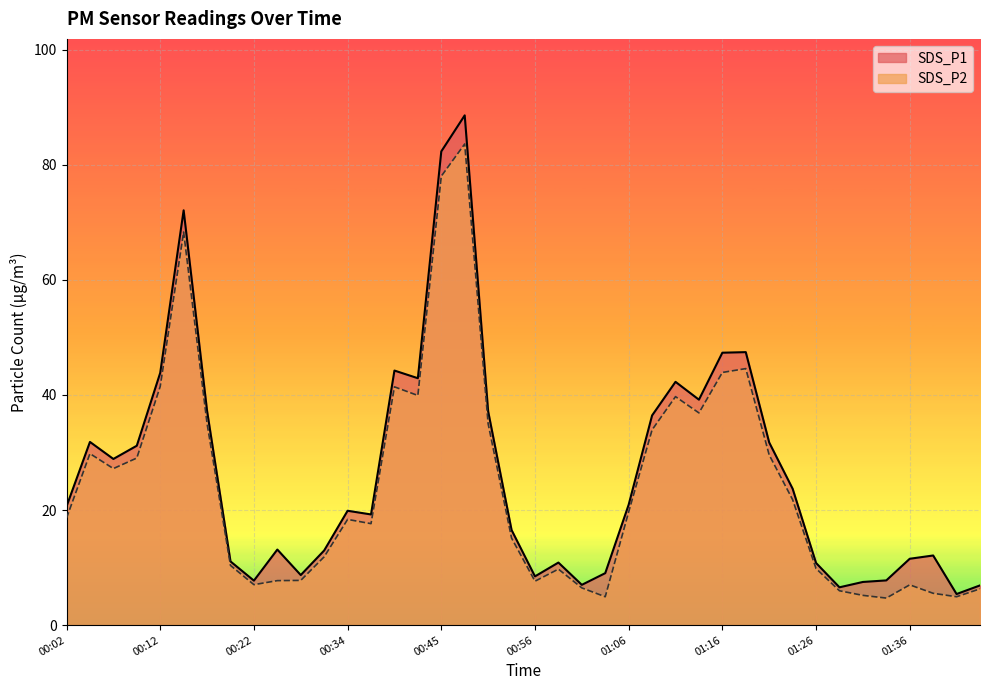

True or false: SDS_P1 and SDS_P2 intersect in this chart.

False